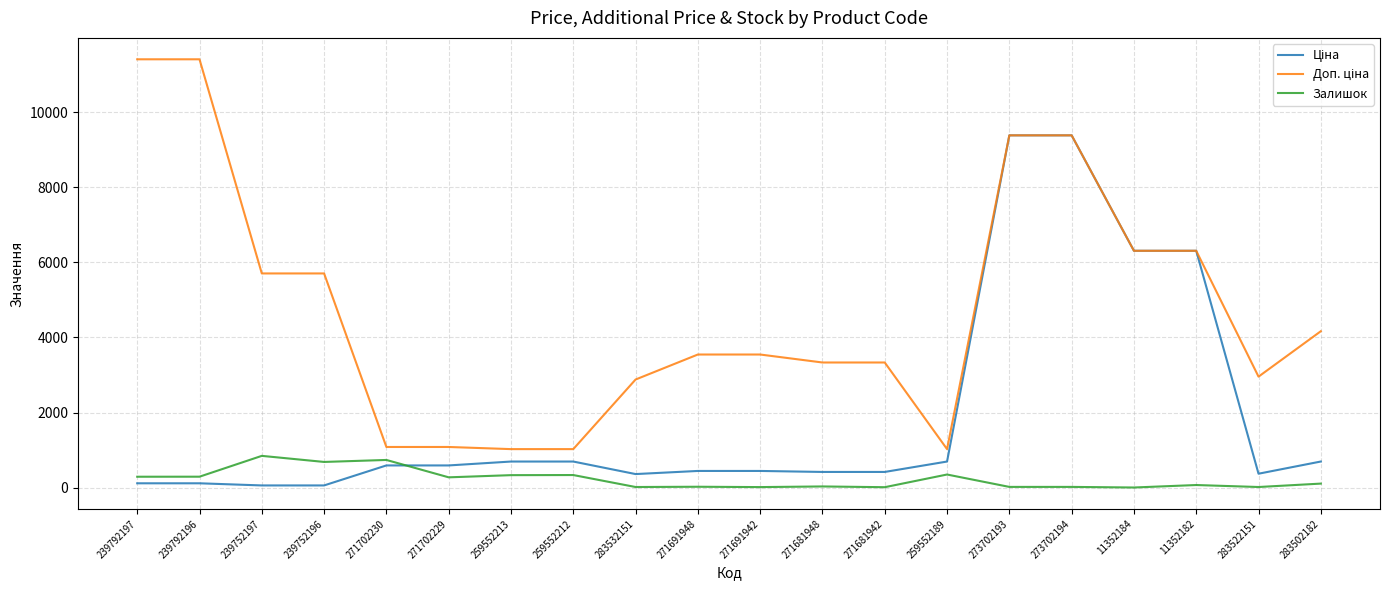

What is the difference between the highest and lowest values at 259552189?

676.6